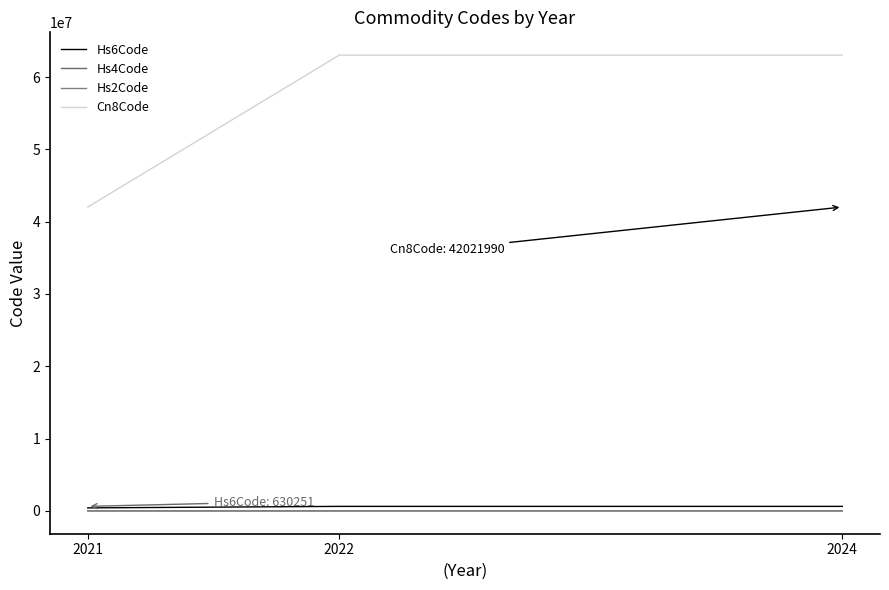

Reading right to left, what are all the values shown in this chart?

Hs6Code: 630251	630239	630239	420219
Hs4Code: 6302	6302	6302	4202
Hs2Code: 63	63	63	42
Cn8Code: 63025100	63023990	63023990	42021990